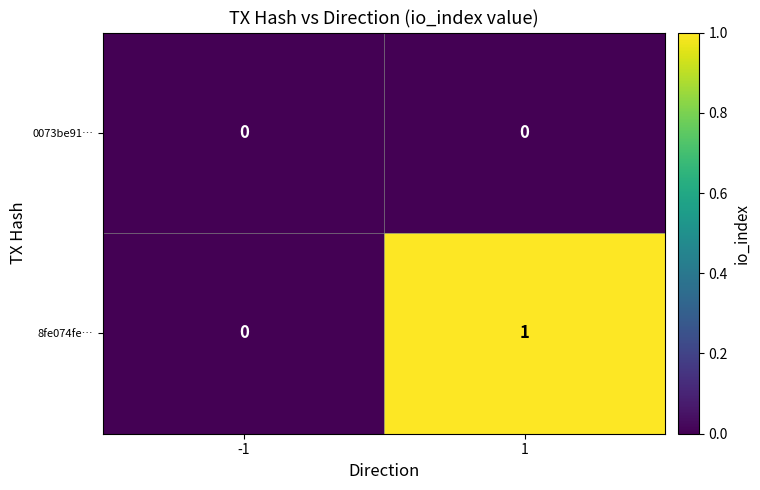

Which series has the widest spread of values?

8fe074fe…